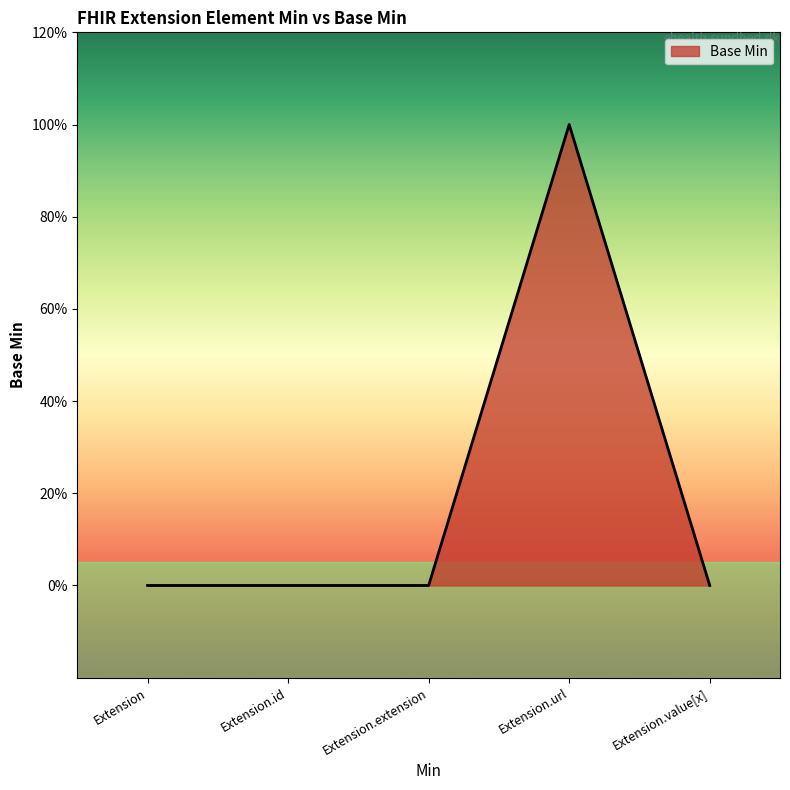

Does the chart have visible grid lines?

No